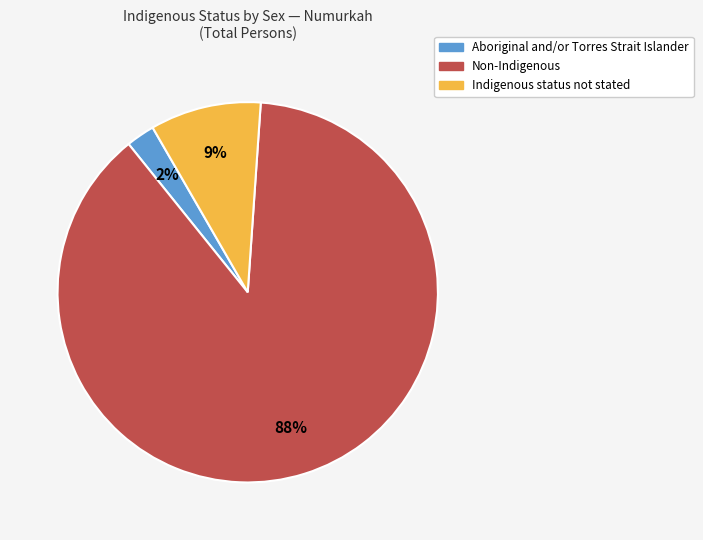

Rank the categories by value from lowest to highest.

Aboriginal and/or Torres Strait Islander, Indigenous status not stated, Non-Indigenous